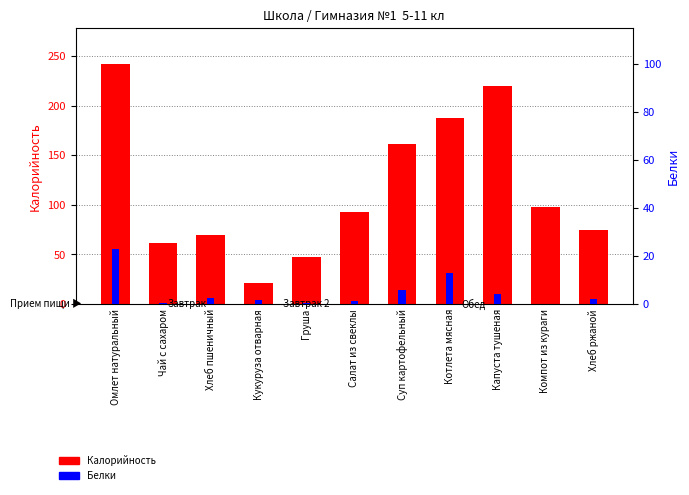

Is the value of Белки at Суп картофельный greater than the value of Калорийность at Салат из свеклы?

No